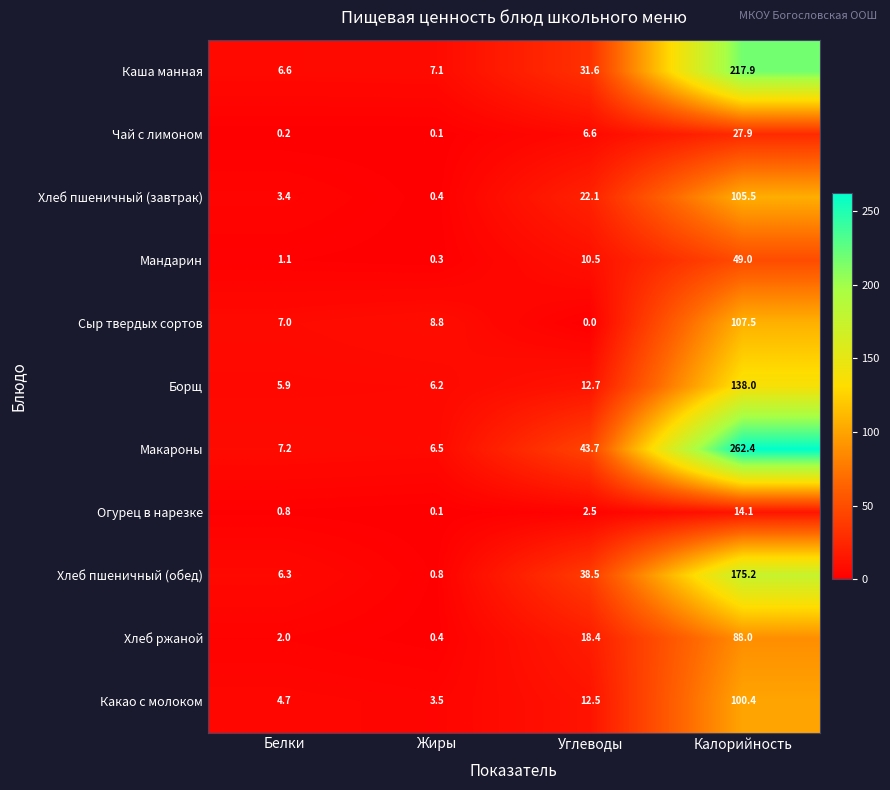

What is the sum of all Каша манная values?

263.2